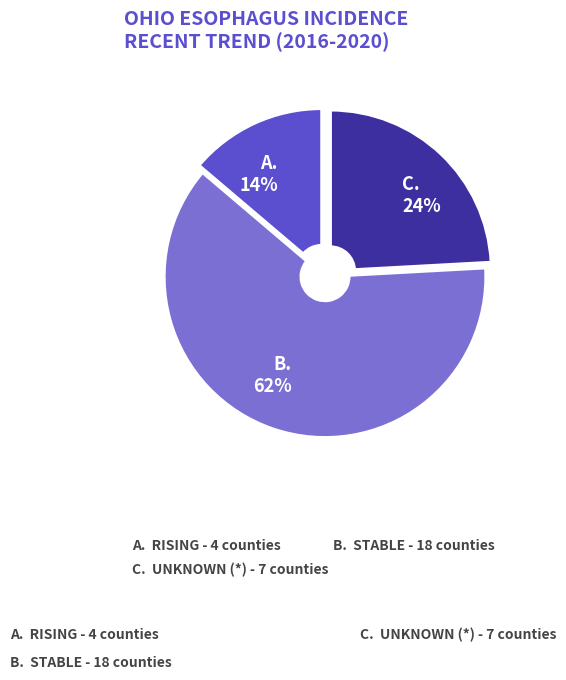

Count the number of slices in the pie.

3